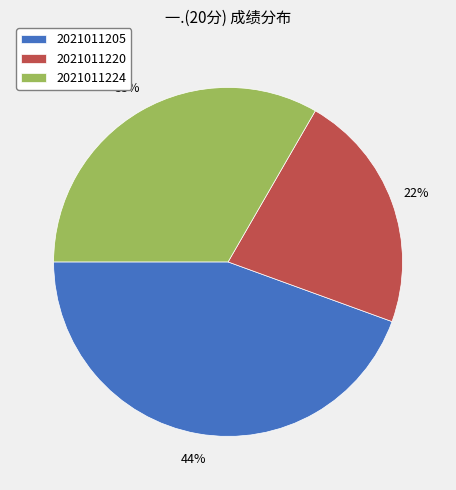

How many slices are in this pie chart?

3